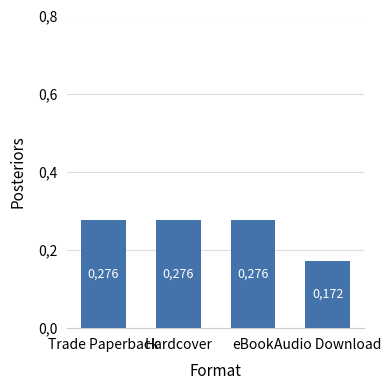

At which label is the value closest to 0?

Audio Download